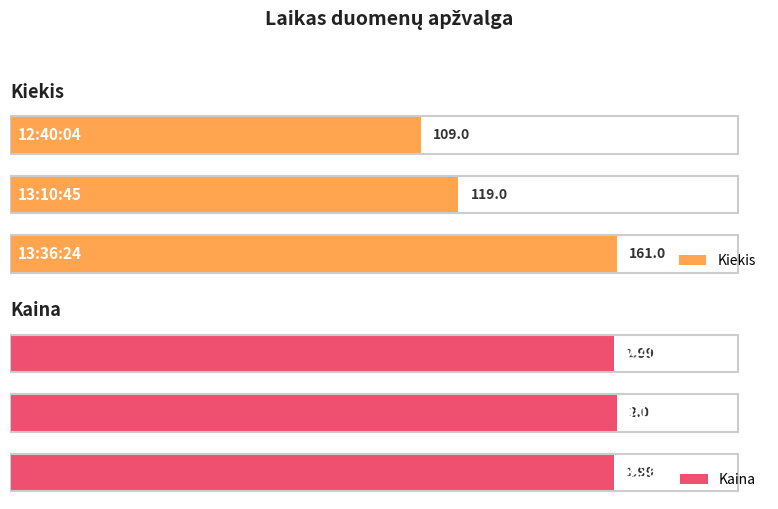

What is the difference between the second highest and minimum values in the Kiekis series?

10.0